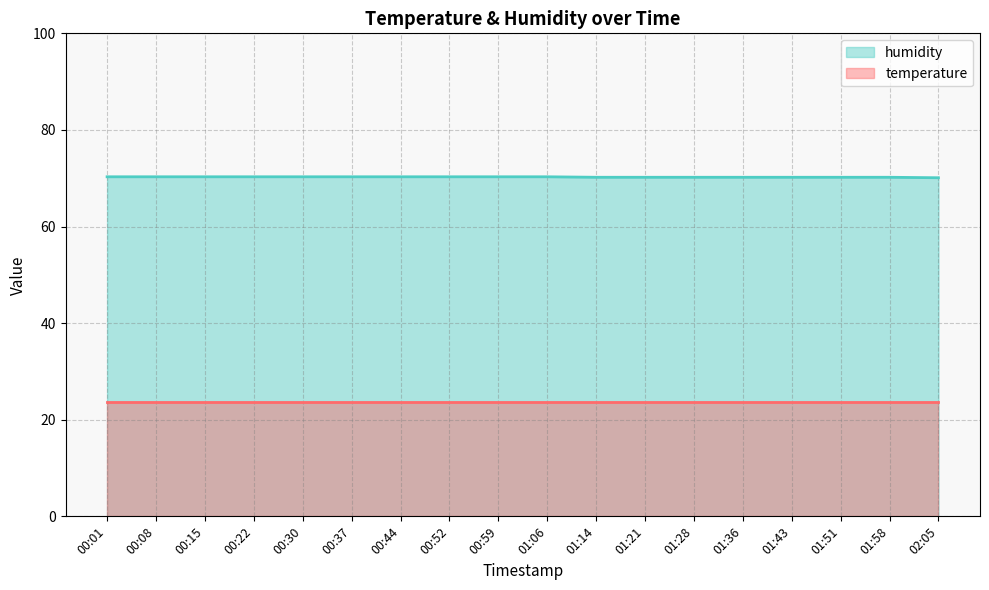

What is the value of the 1st point from the left?

70.3